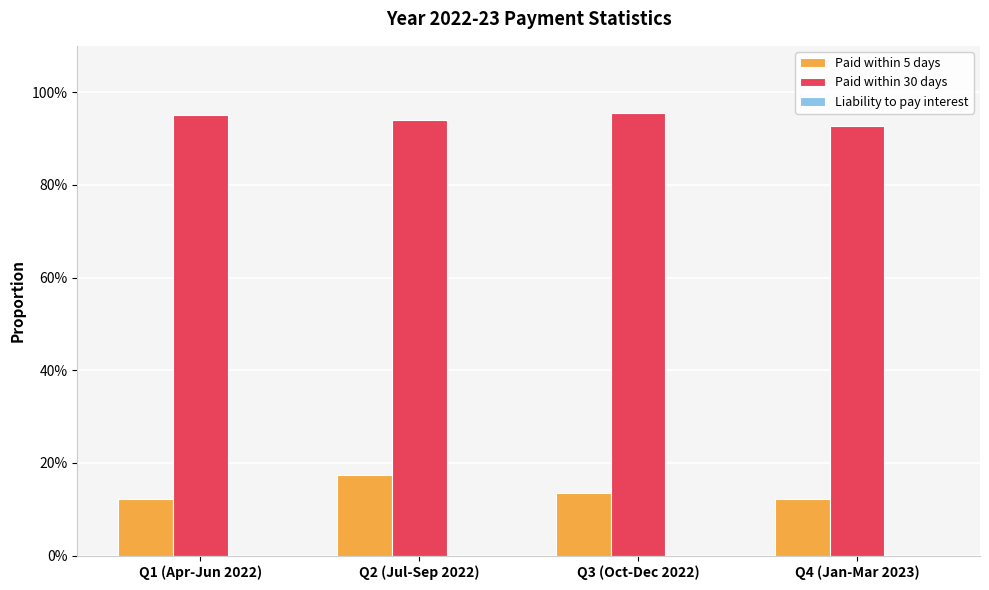

Which category has the highest value in the Paid within 30 days series?

Q3 (Oct-Dec 2022)